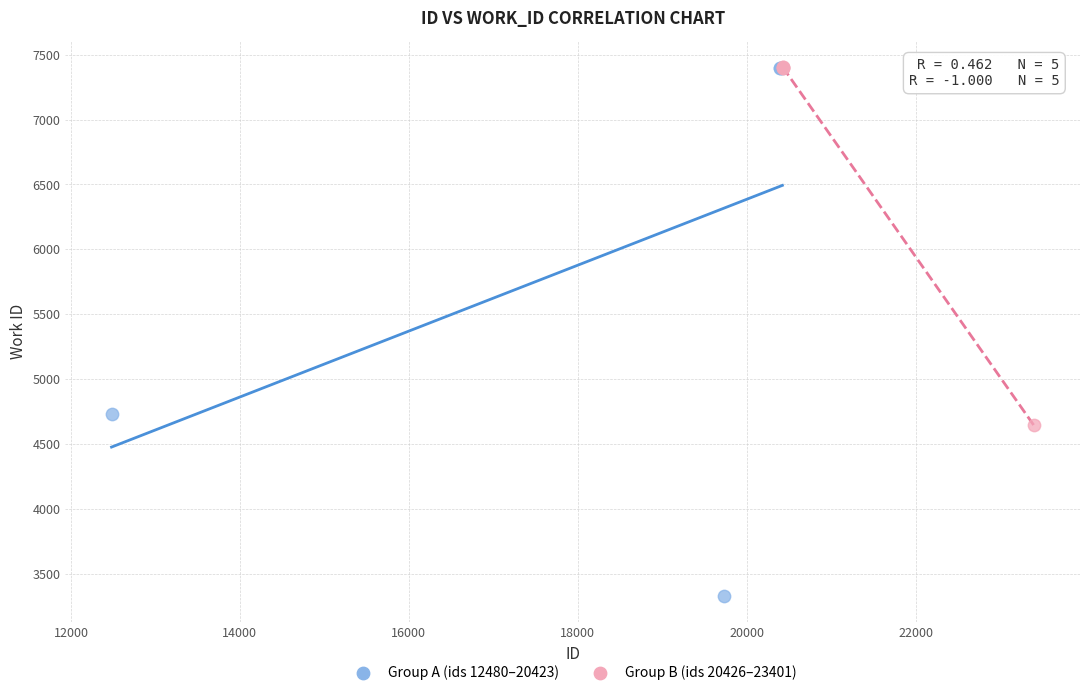

Which series reaches the minimum Y coordinate?

Group A (ids 12480–20423)